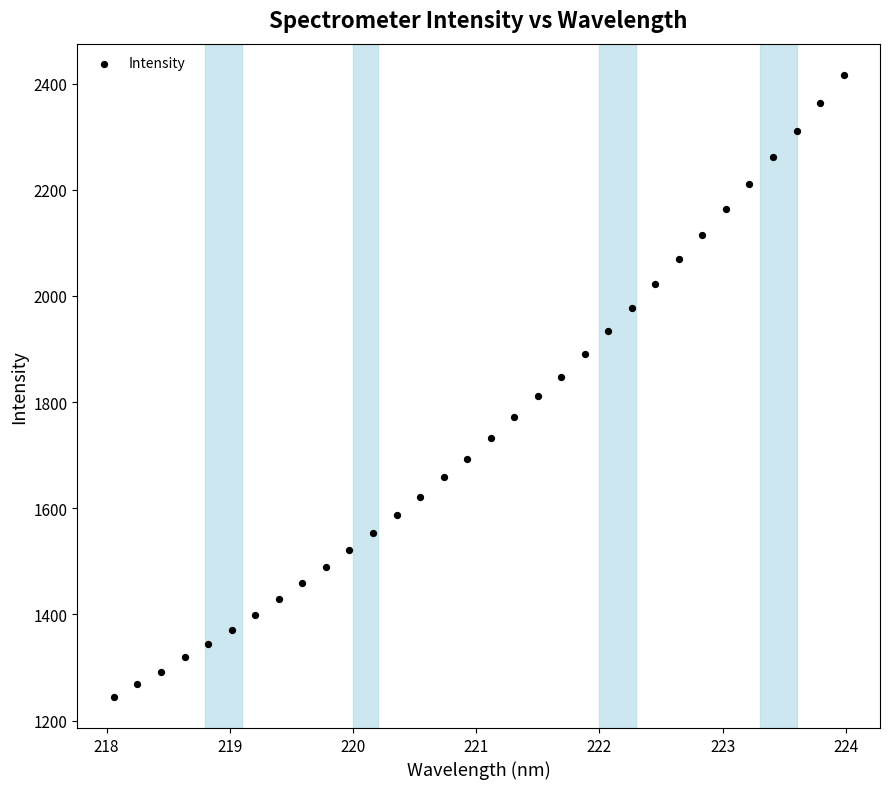

What is the range of Y values (max minus min)?

1172.1